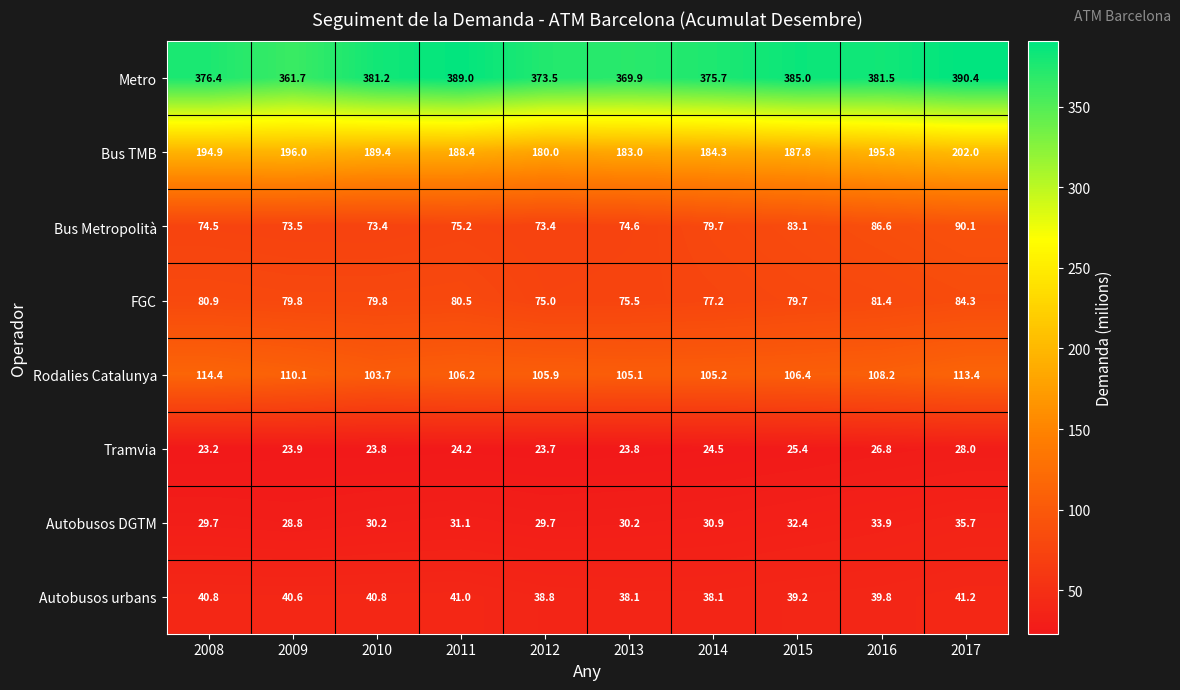

How many data points does each series have?

10